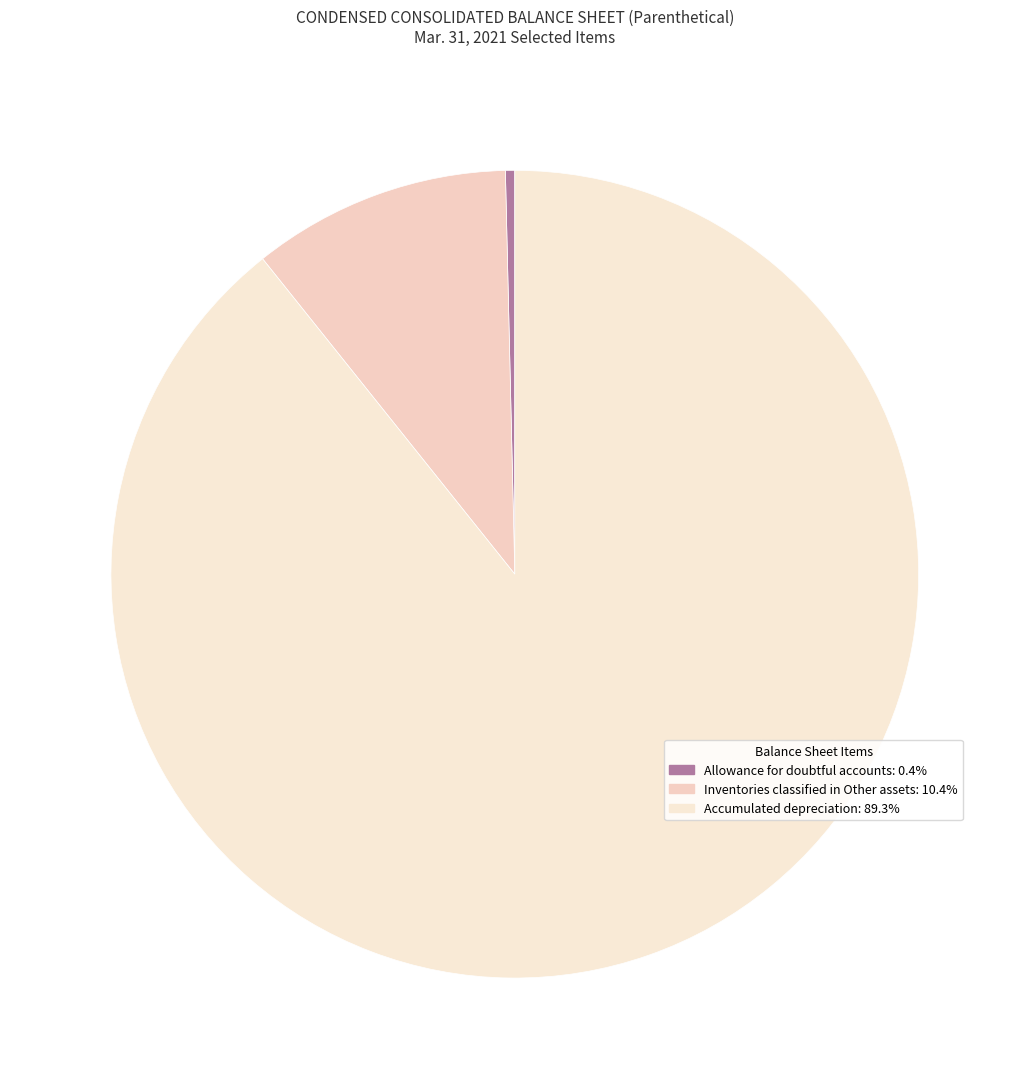

Does Allowance for doubtful accounts account for over 50% of the chart?

No